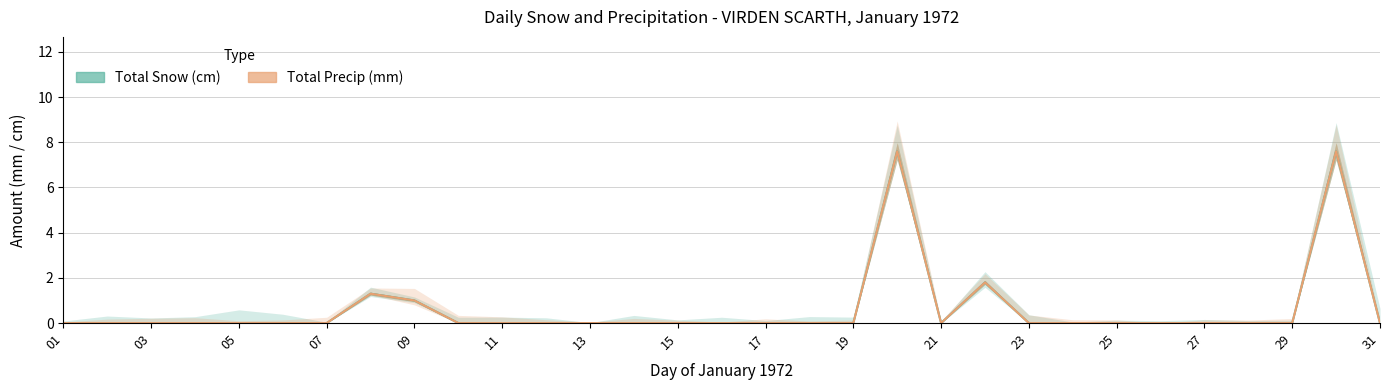

The Total Snow (cm) series shows 4.9 at 25. True or false?

False